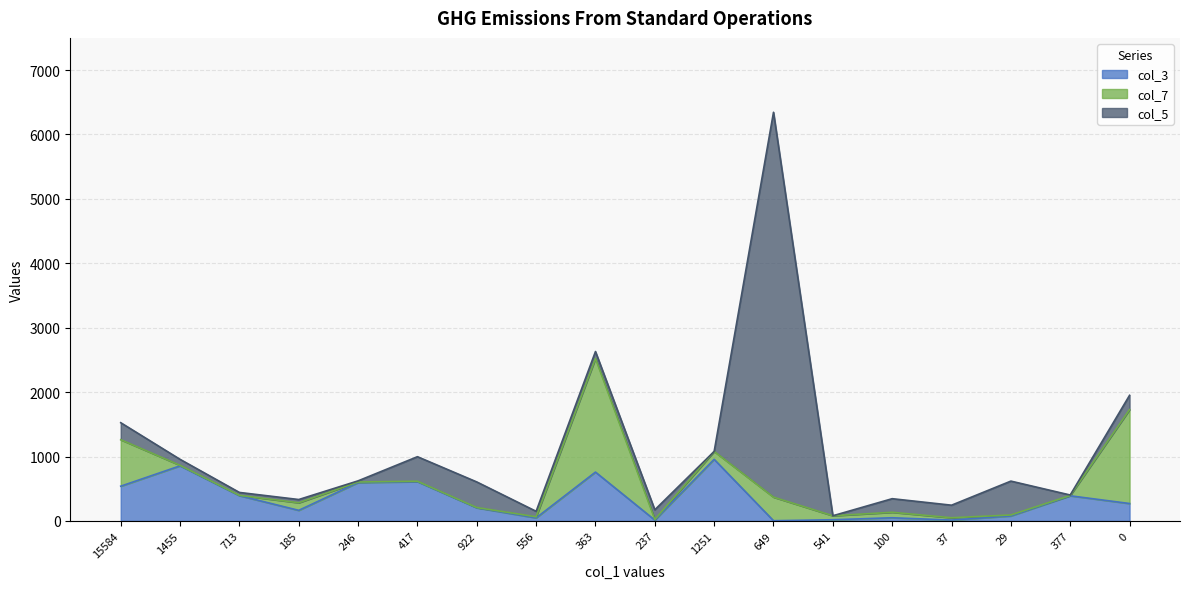

What is the difference between the highest and lowest values at 246?

586